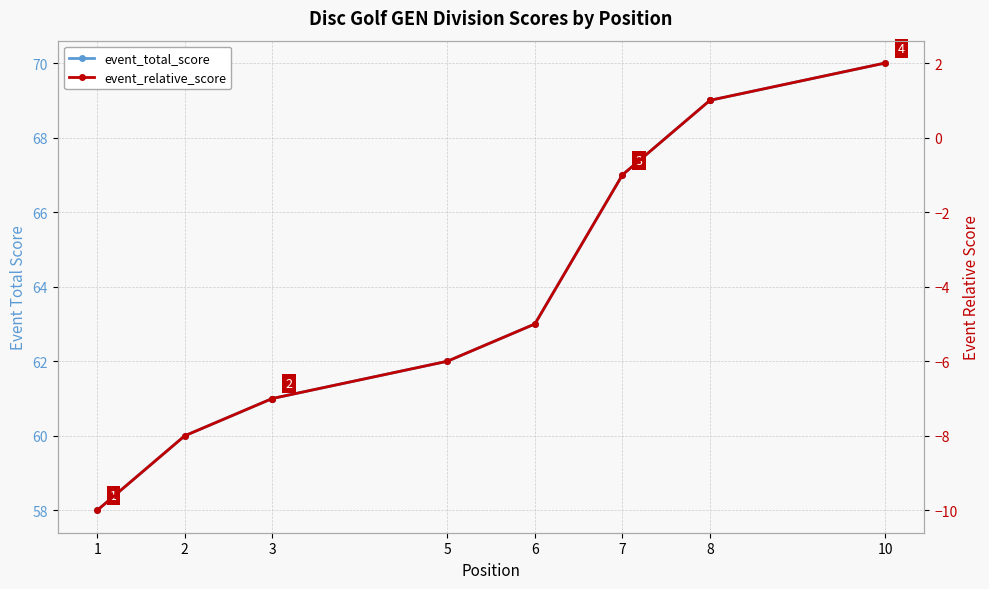

Which series changed the most between 2 and 5?

event_total_score